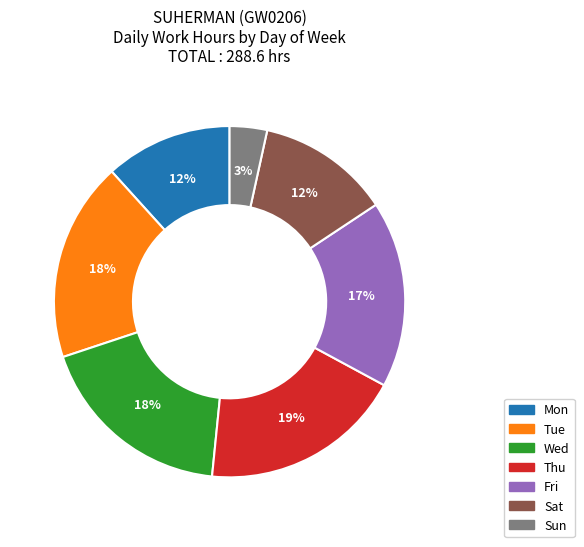

Is there a majority slice in this chart?

No